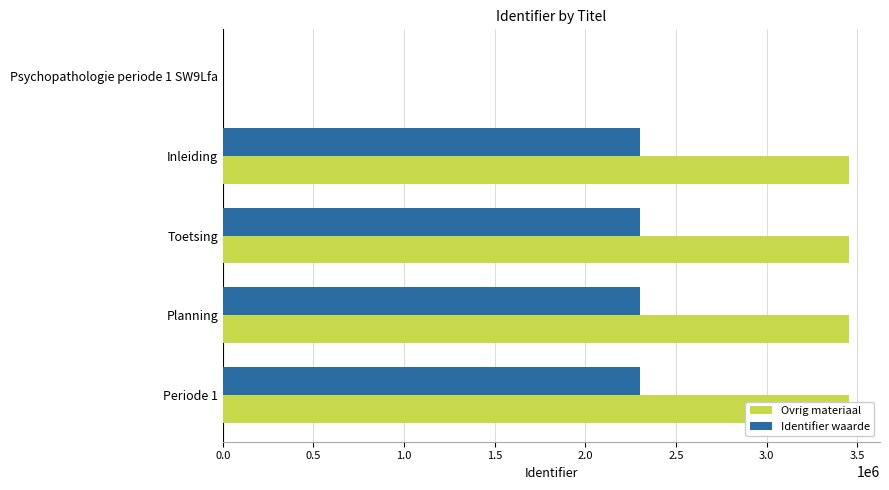

What position from the left is Inleiding?

2